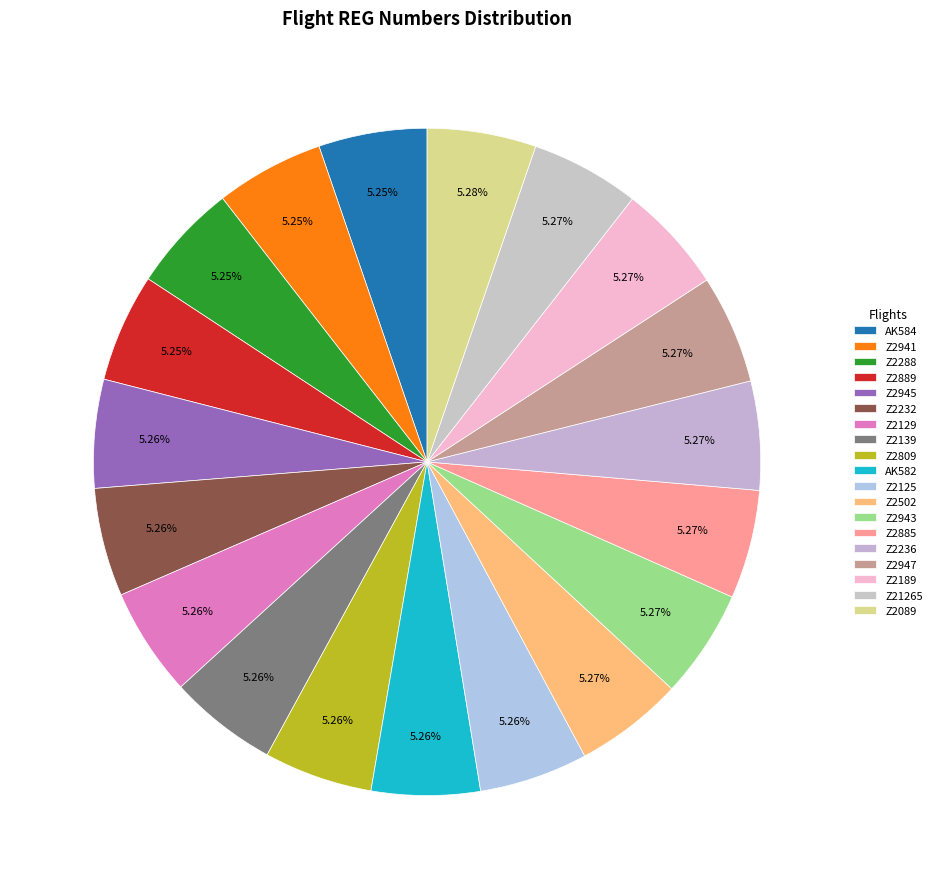

What percentage is the Z2189 slice, to the nearest percent?

5%